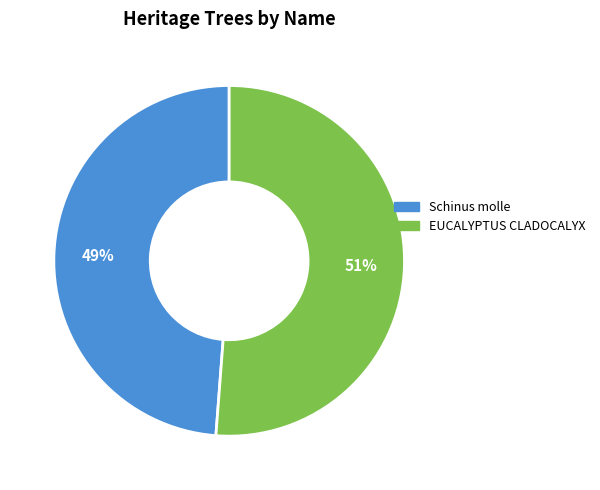

What is the smallest slice in the pie chart?

Schinus molle